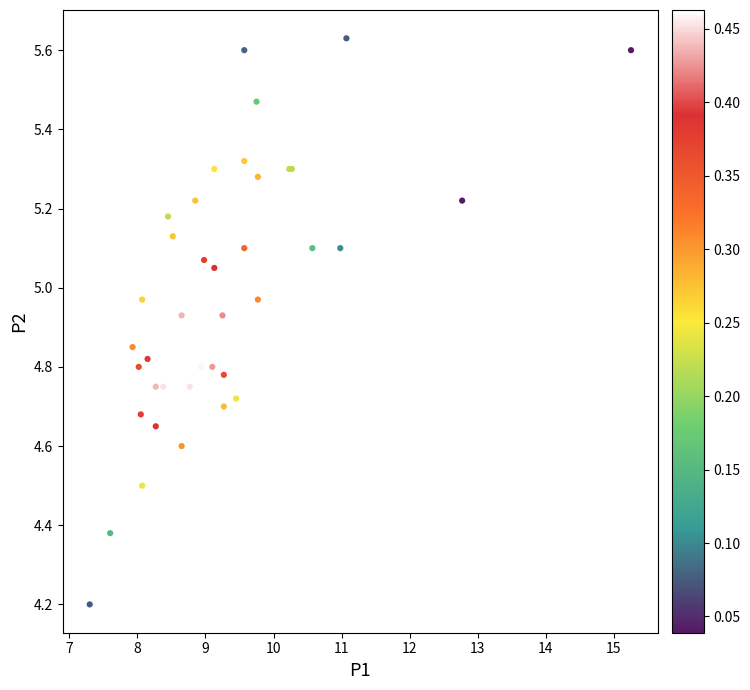

What Y value in the scatter plot is closest to 4?

4.2